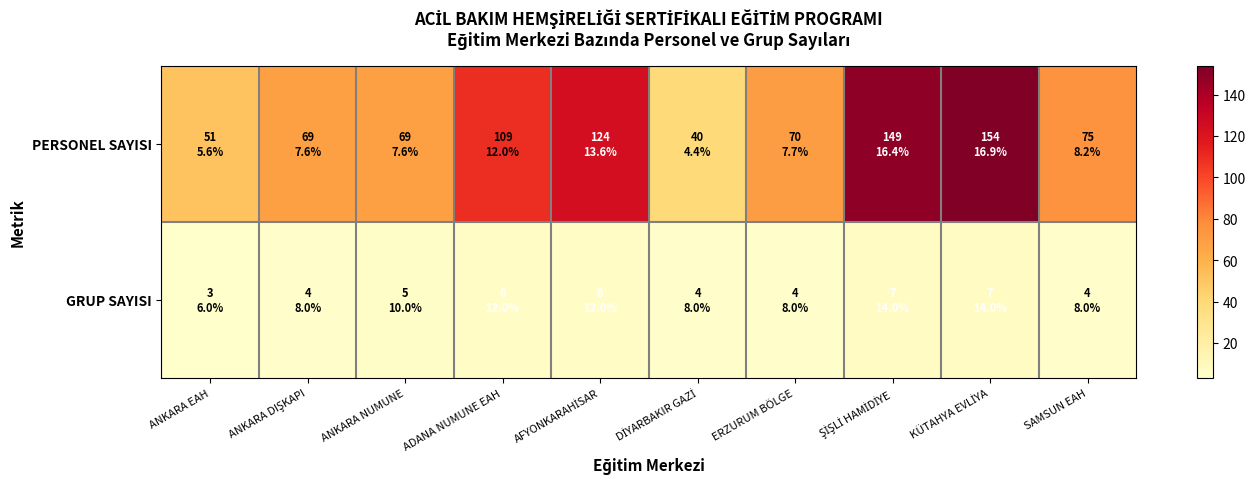

Which series has the widest spread of values?

PERSONEL SAYISI